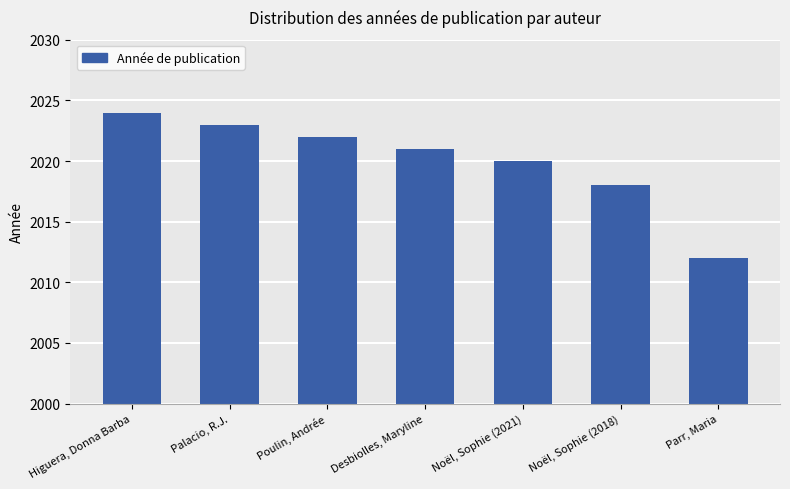

Count the number of data series in this chart.

1